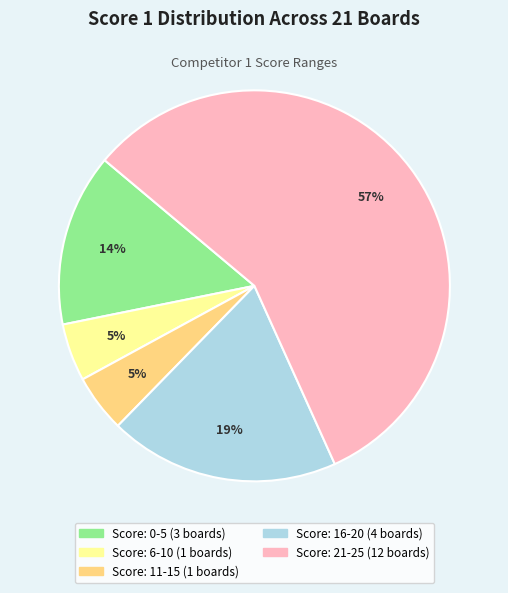

Count the number of slices in the pie.

5